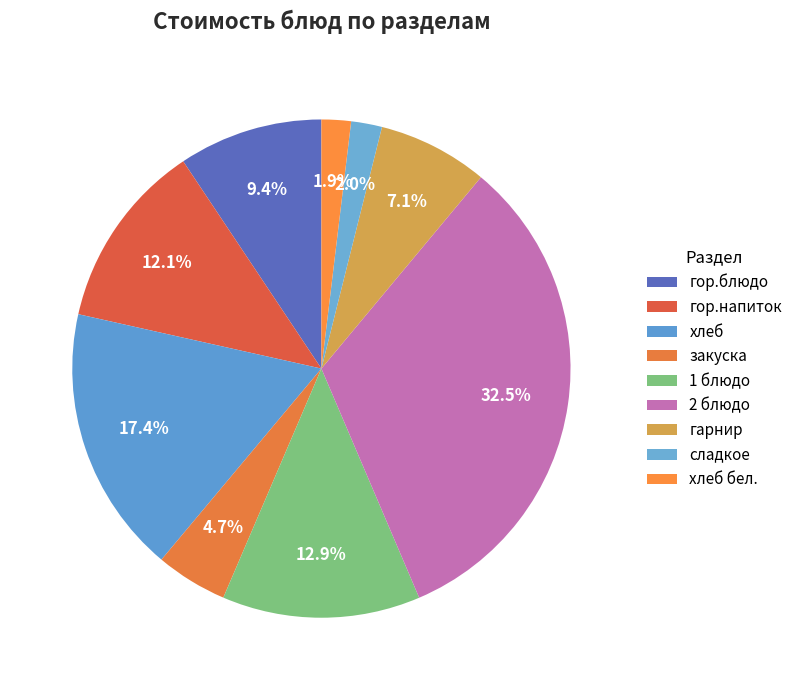

Does any single category account for the majority?

No